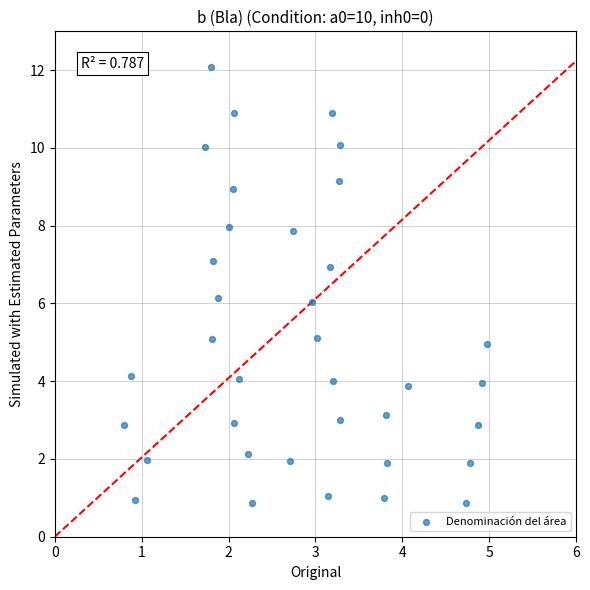

What is the range of Y values (max minus min)?

11.2